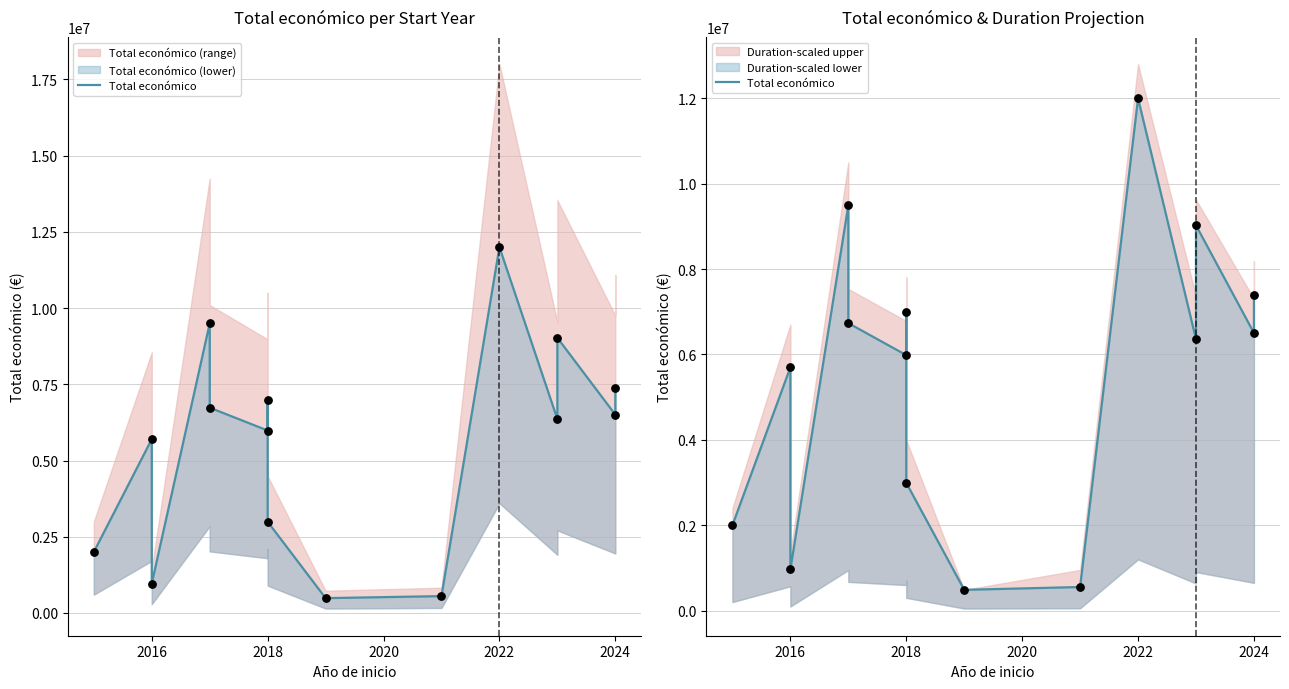

What is the change in value from 2018 to 2022?

+9008134